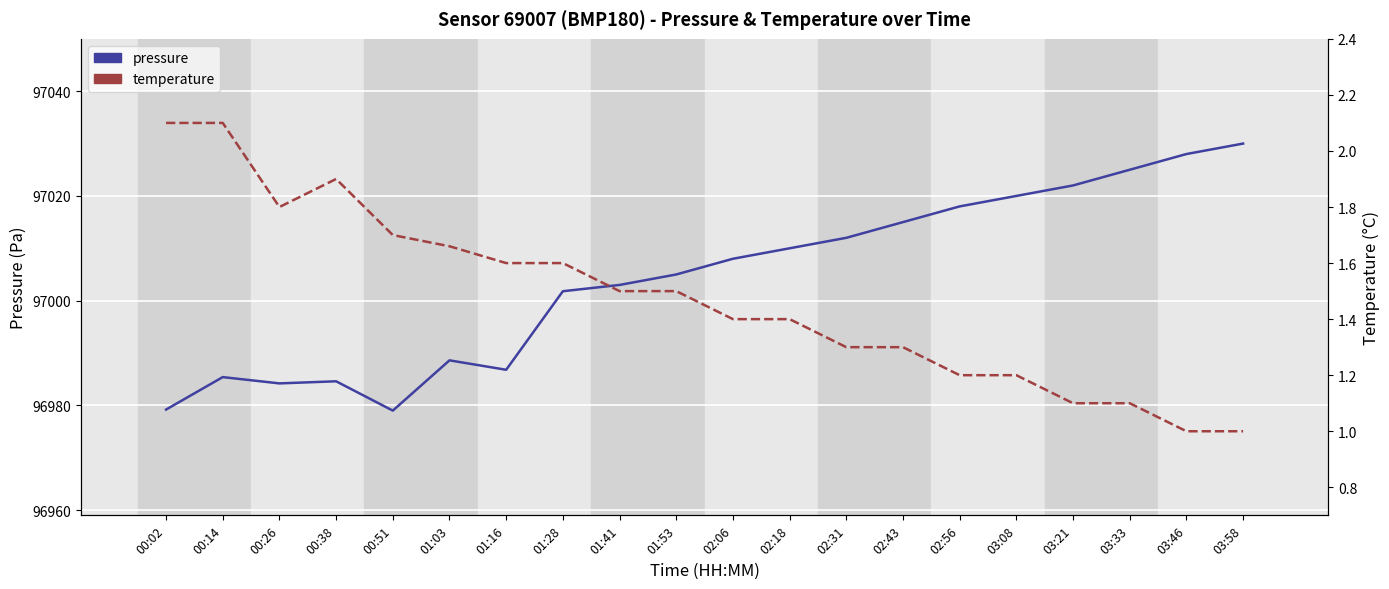

Reading right to left, transcribe all the data shown in this chart.

pressure: 03:58=97030.0	03:46=97028.0	03:33=97025.0	03:21=97022.0	03:08=97020.0	02:56=97018.0	02:43=97015.0	02:31=97012.0	02:18=97010.0	02:06=97008.0	01:53=97005.0	01:41=97003.0	01:28=97001.8	01:16=96986.8	01:03=96988.6	00:51=96979.0	00:38=96984.6	00:26=96984.2	00:14=96985.4	00:02=96979.2
temperature: 03:58=1.0	03:46=1.0	03:33=1.1	03:21=1.1	03:08=1.2	02:56=1.2	02:43=1.3	02:31=1.3	02:18=1.4	02:06=1.4	01:53=1.5	01:41=1.5	01:28=1.6	01:16=1.6	01:03=1.7	00:51=1.7	00:38=1.9	00:26=1.8	00:14=2.1	00:02=2.1